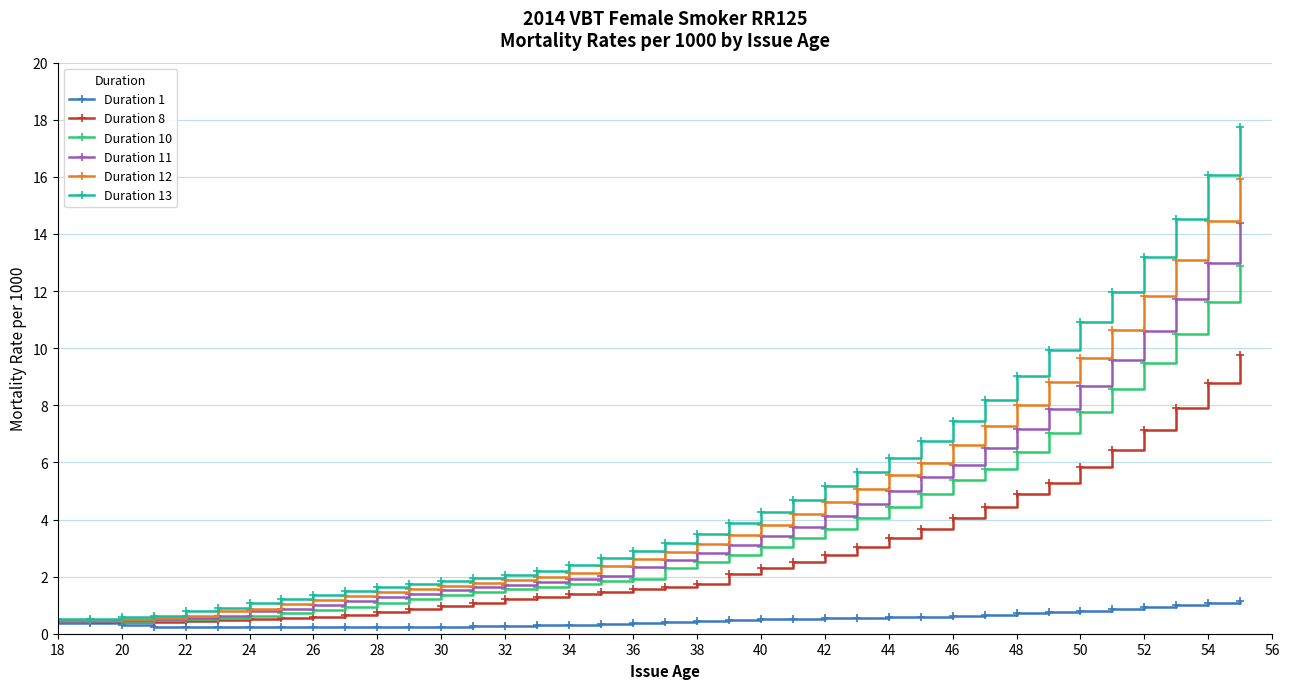

What is the maximum value for Duration 13?

17.7